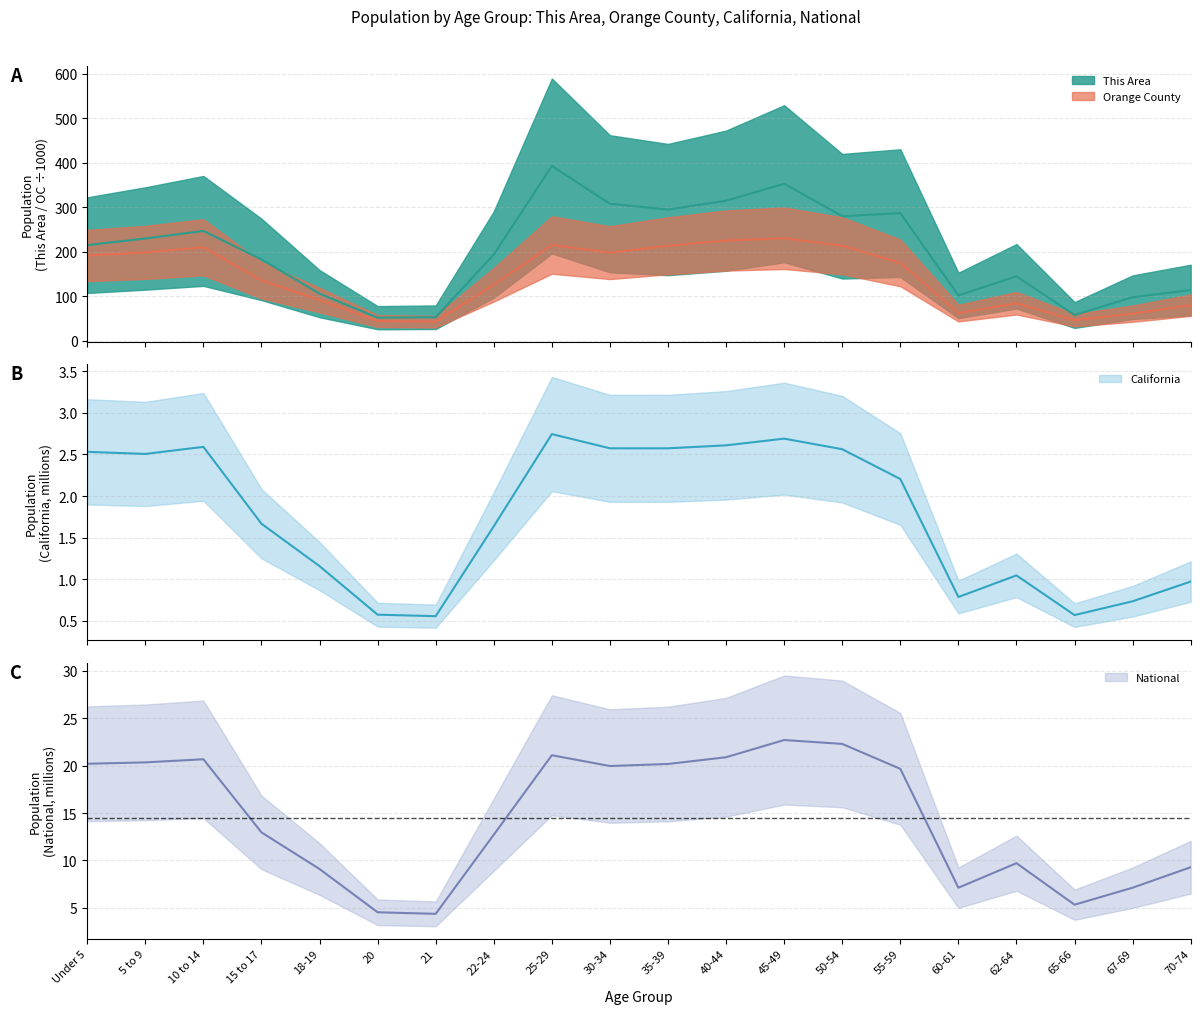

Which series has the largest range (max minus min)?

This Area